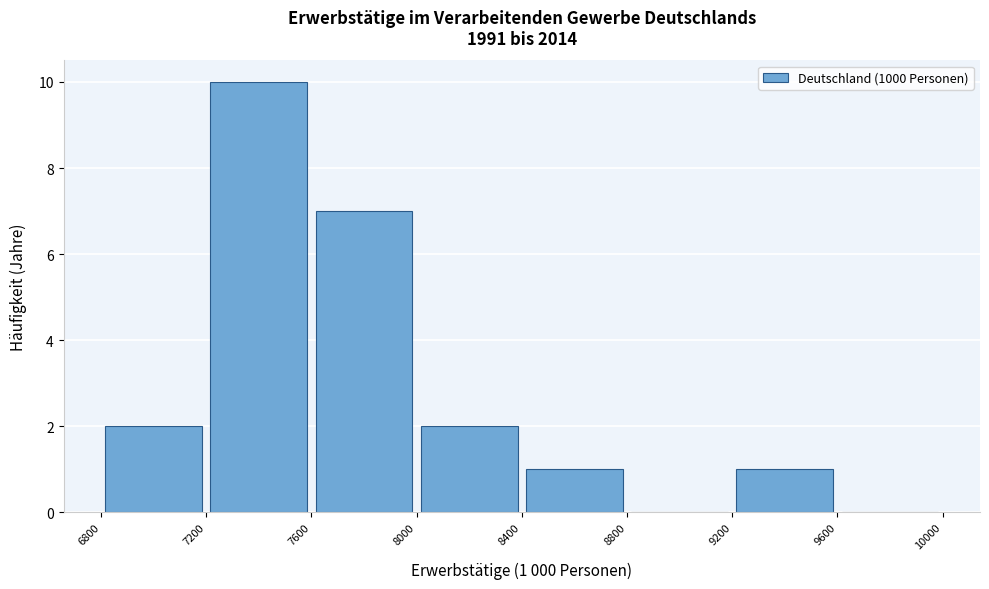

Over which range of the x-axis is the bar tallest?

7200 to 7600